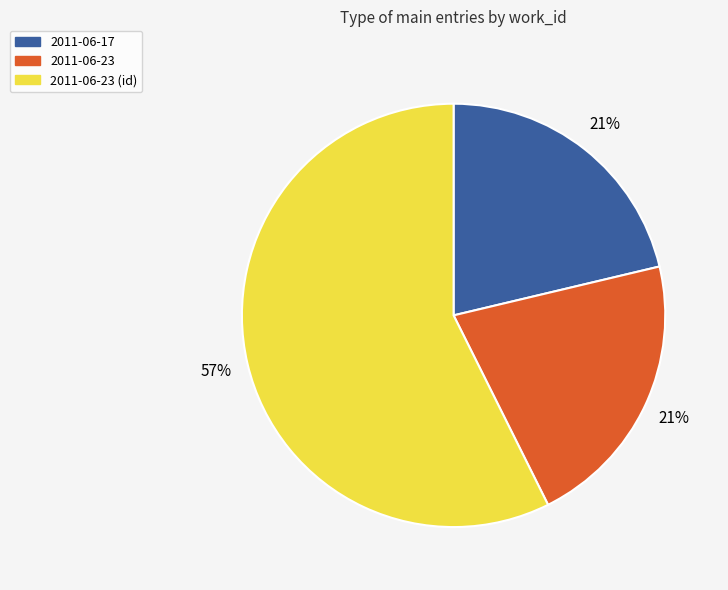

What is the largest slice in the pie chart?

2011-06-23 (id)